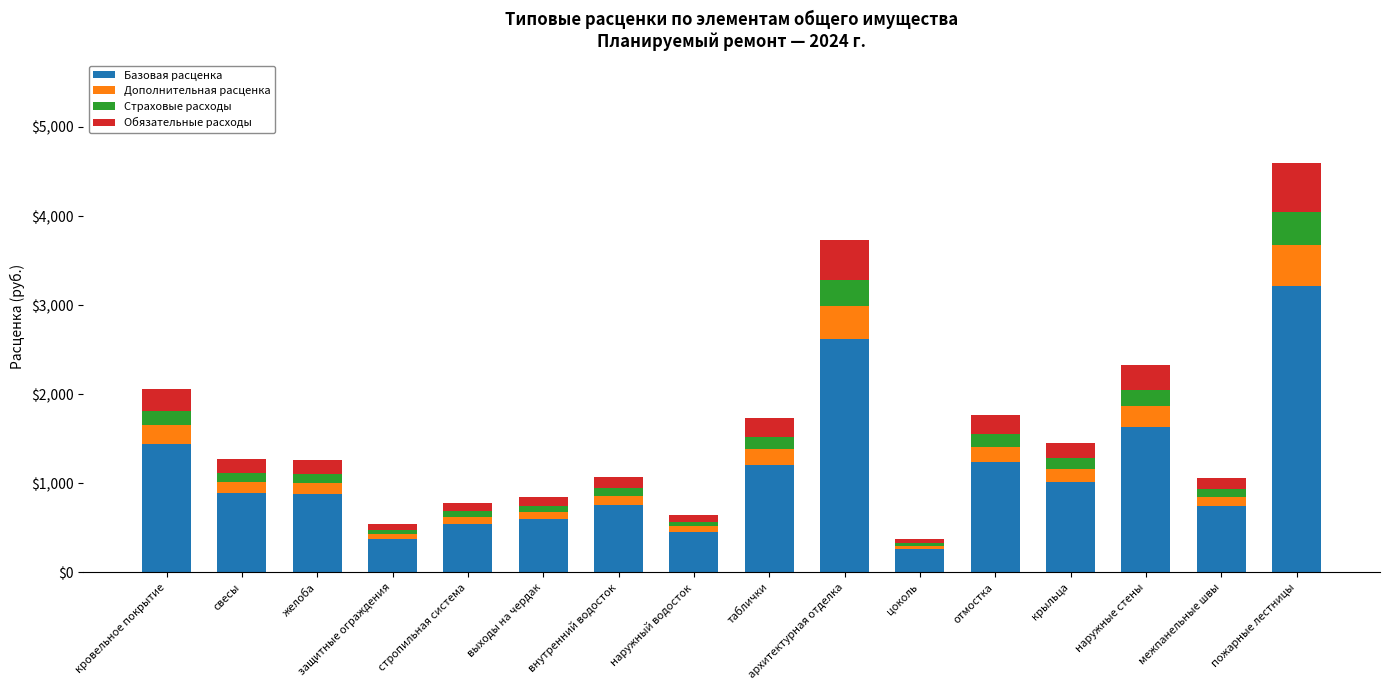

At which category is the sum across all series the highest?

пожарные лестницы